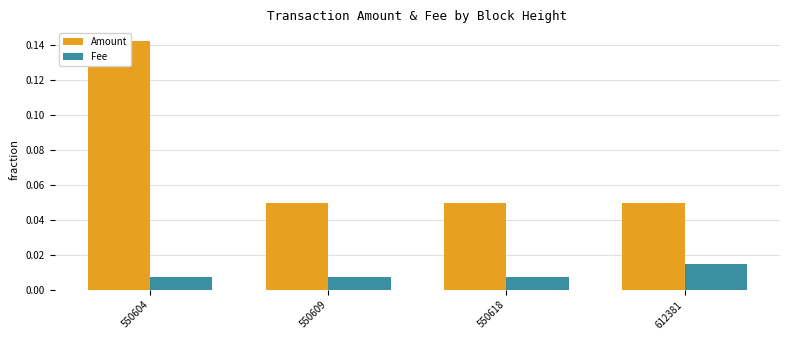

At which category is the sum across all series the highest?

550604